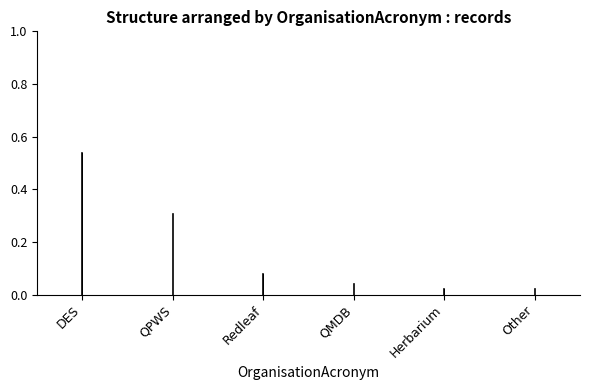

Is it true that QPWS equals 0.3 at QPWS?

True